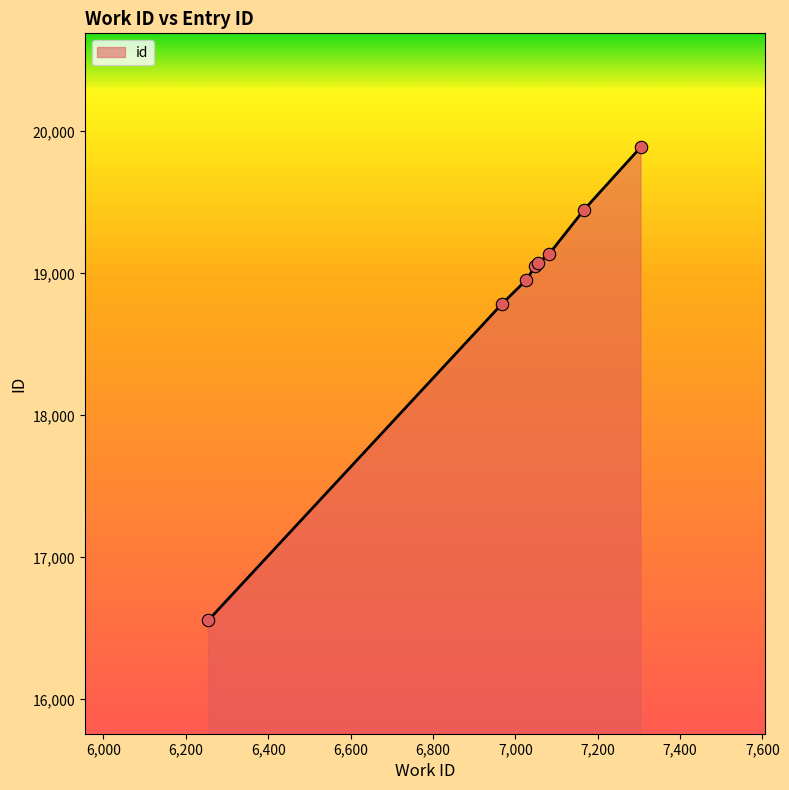

What is the maximum value shown in the chart?

19890